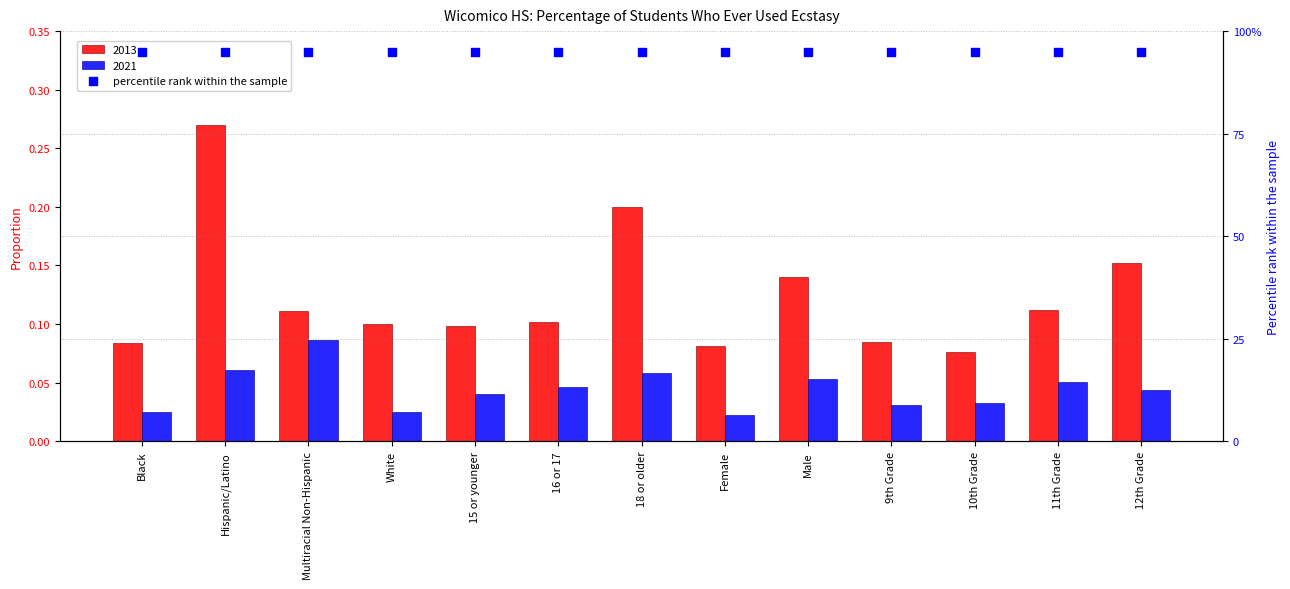

Which series contains the highest Y value?

2013